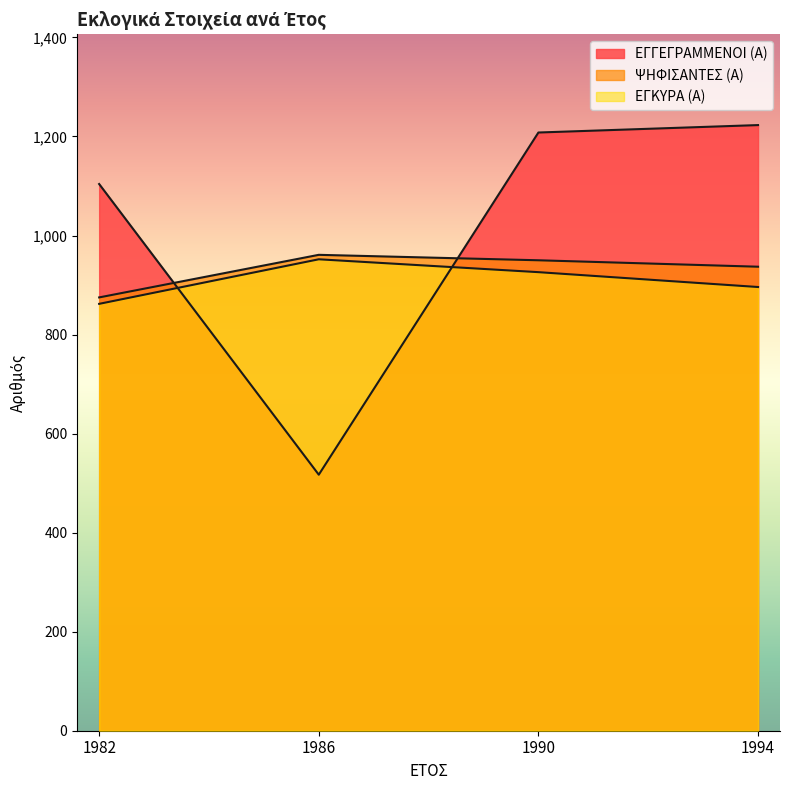

Count the number of data series in this chart.

3